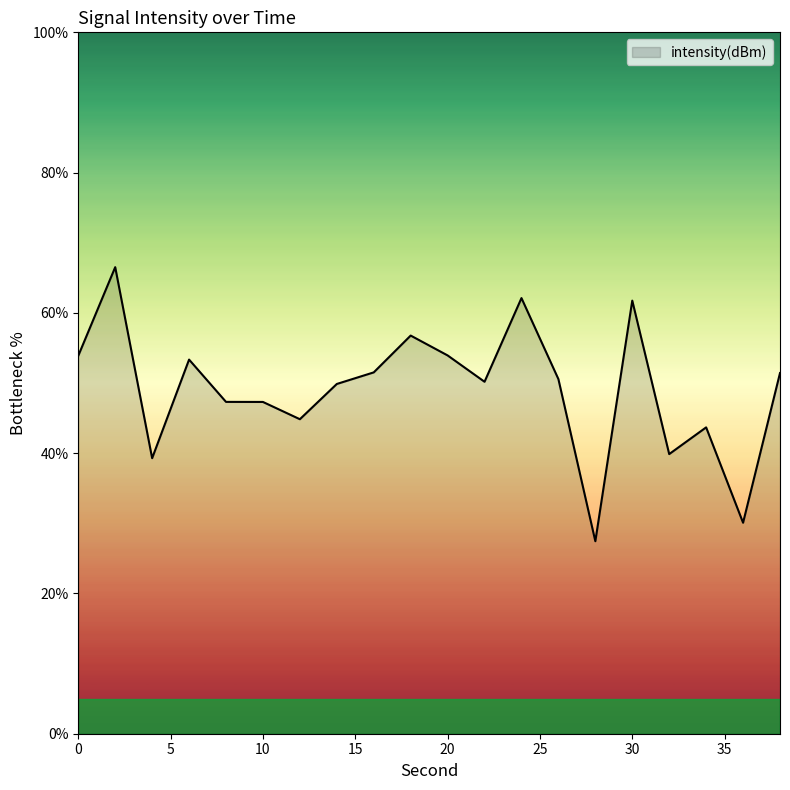

What is the greatest value displayed?

66.5